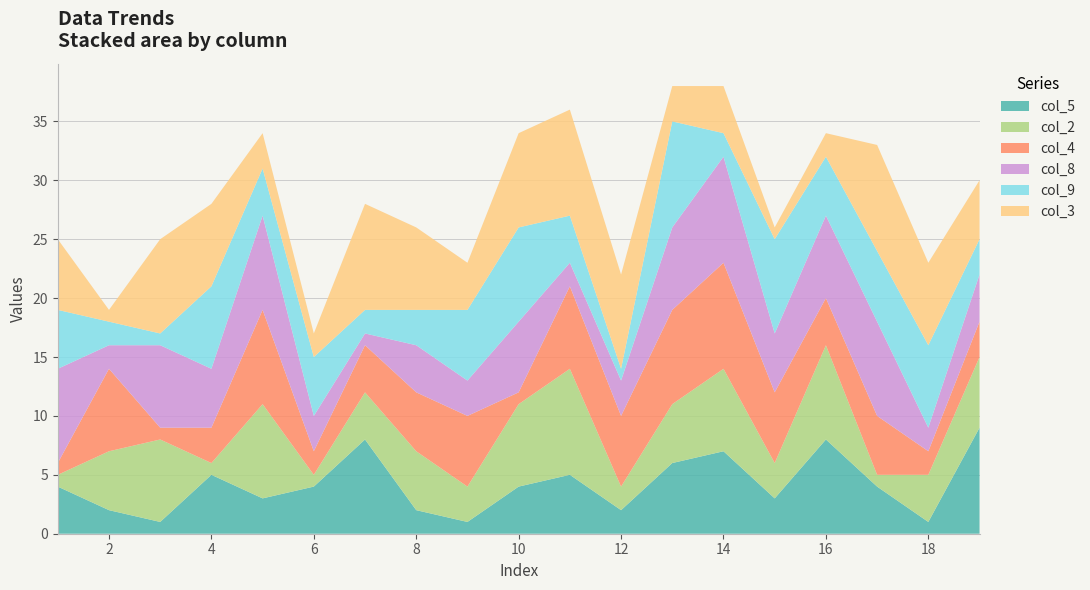

Reading left to right, list all the values displayed in this chart.

col_5: 1=4	1=2	5=1	7=5	6=3	8=4	1=8	8=2	7=1	7=4	1=5	4=2	5=6	9=7	3=3	6=8	8=4	2=1	18=9
col_2: 1=1	1=5	5=7	7=1	6=8	8=1	1=4	8=5	7=3	7=7	1=9	4=2	5=5	9=7	3=3	6=8	8=1	2=4	18=6
col_4: 1=1	1=7	5=1	7=3	6=8	8=2	1=4	8=5	7=6	7=1	1=7	4=6	5=8	9=9	3=6	6=4	8=5	2=2	18=3
col_8: 1=8	1=2	5=7	7=5	6=8	8=3	1=1	8=4	7=3	7=6	1=2	4=3	5=7	9=9	3=5	6=7	8=8	2=2	18=4
col_9: 1=5	1=2	5=1	7=7	6=4	8=5	1=2	8=3	7=6	7=8	1=4	4=1	5=9	9=2	3=8	6=5	8=6	2=7	18=3
col_3: 1=6	1=1	5=8	7=7	6=3	8=2	1=9	8=7	7=4	7=8	1=9	4=8	5=3	9=4	3=1	6=2	8=9	2=7	18=5